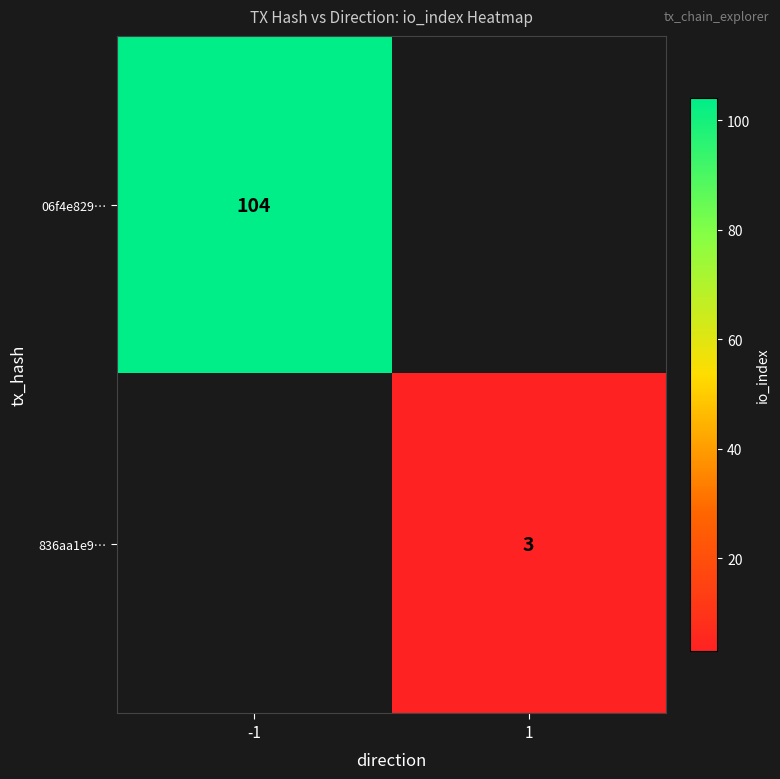

Is it true that 06f4e829… equals 155 at -1?

False